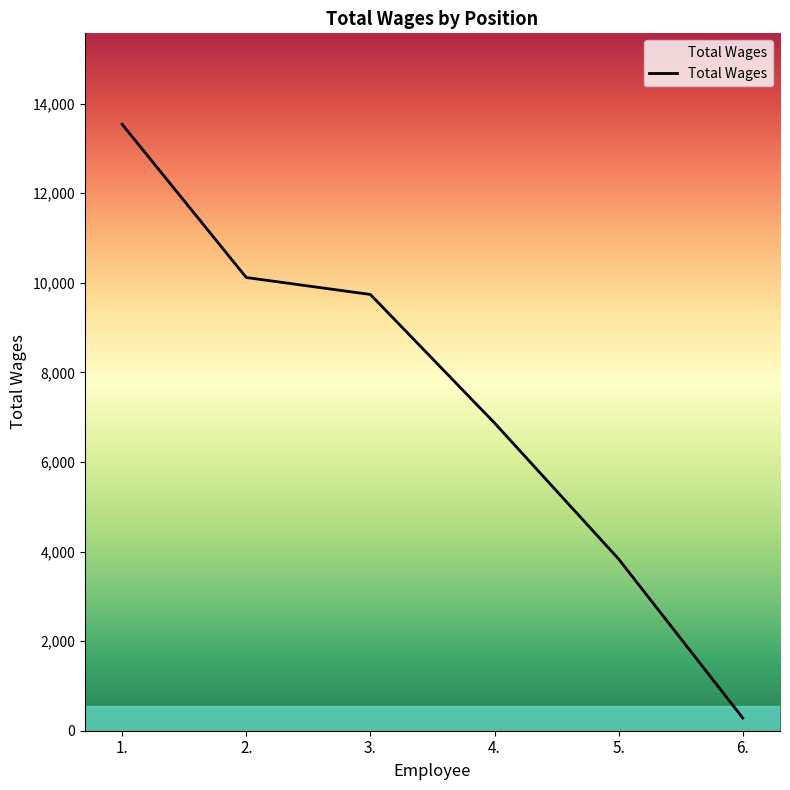

What is the difference between the second highest and second lowest values?

6284